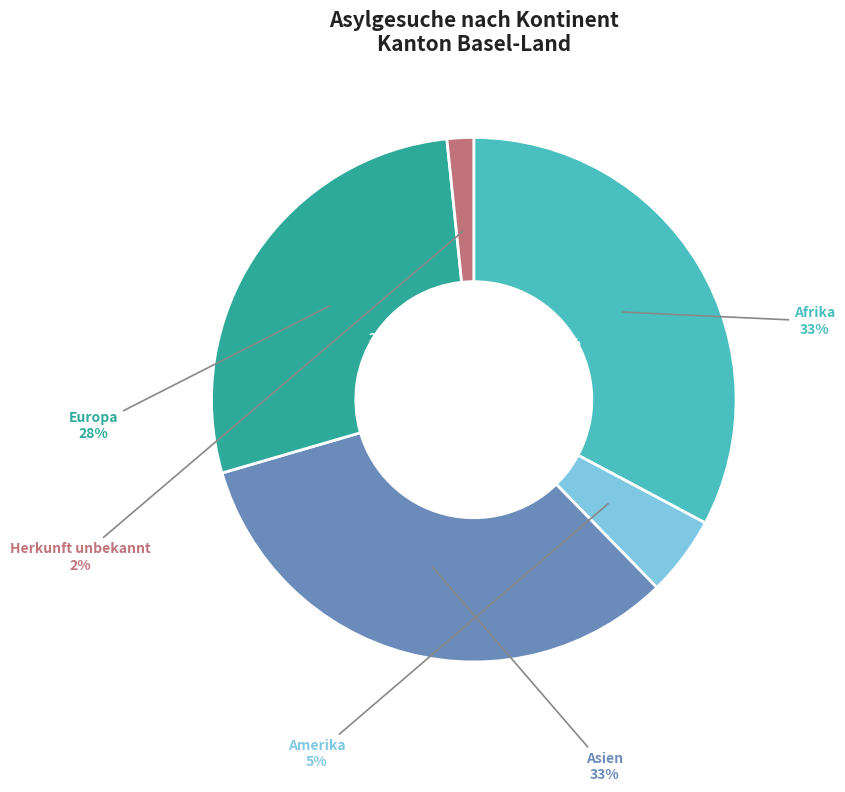

To the nearest percent, what is the difference between the largest and smallest slice percentages?

31%